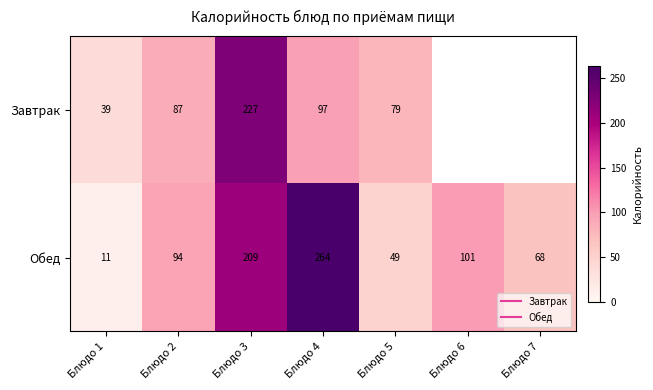

Where is Обед nearest to the value 137?

Блюдо 6